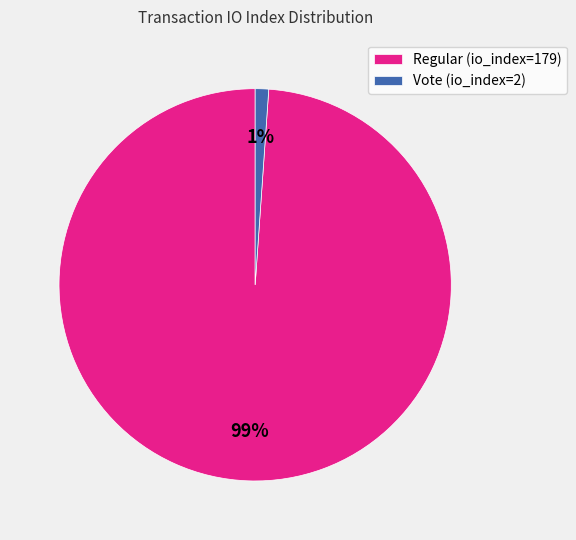

Is the sum of Vote (io_index=2) and Regular (io_index=179) greater than half?

Yes